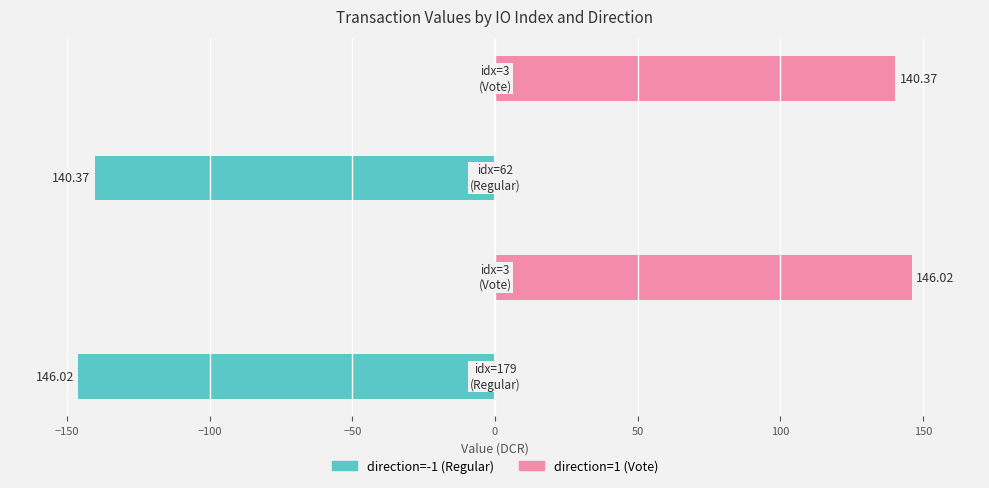

Reading right to left, transcribe all the data shown in this chart.

direction=-1 (Regular): −50=0.0	−100=-140.4	−150=0.0	−200=-146.0
direction=1 (Vote): −50=140.4	−100=0.0	−150=146.0	−200=0.0